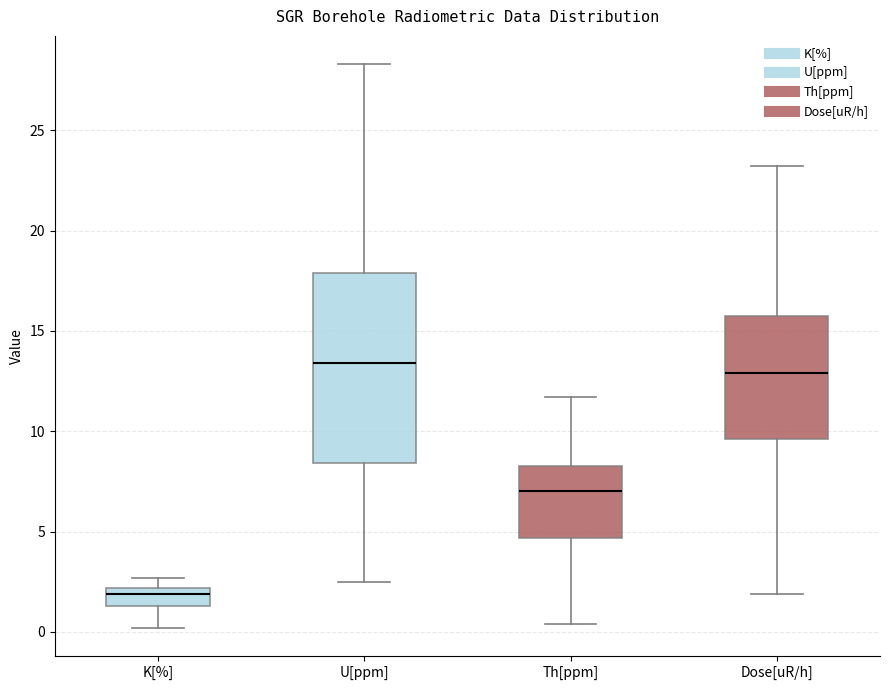

Where does the lower whisker of the box for Th[ppm] end on the y-axis? The values are not printed on the chart, so give them approximately, as read against the axis.

0.5